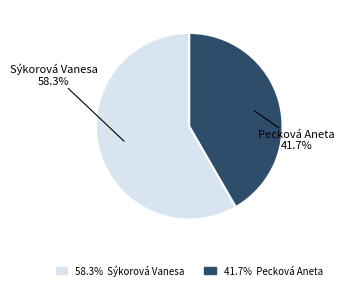

What is the majority slice?

Sýkorová Vanesa